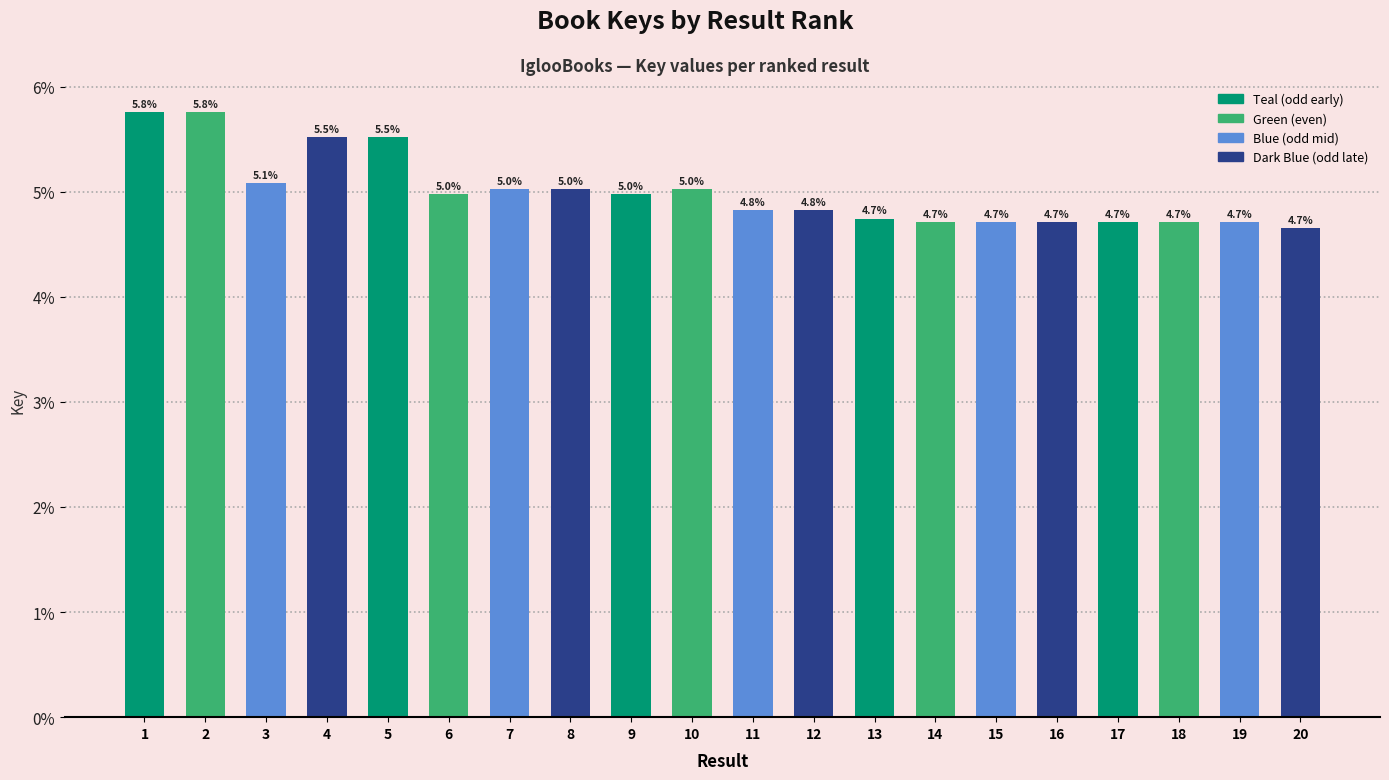

What is the maximum value shown in the chart?

5.8